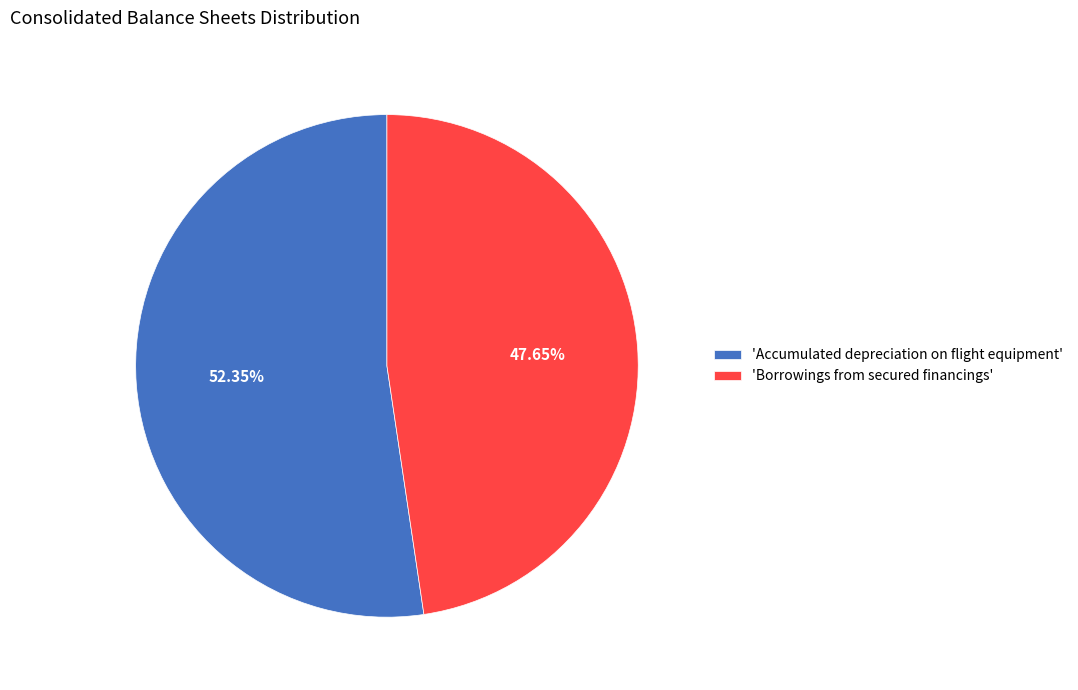

Which slice is the largest?

'Accumulated depreciation on flight equipment'